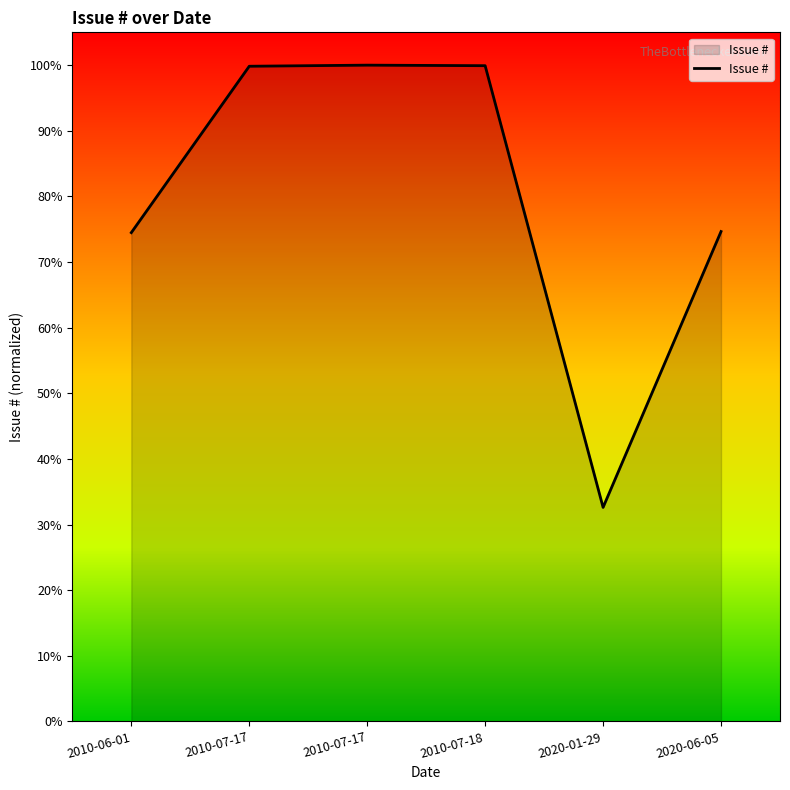

How many lines are shown in the chart?

1